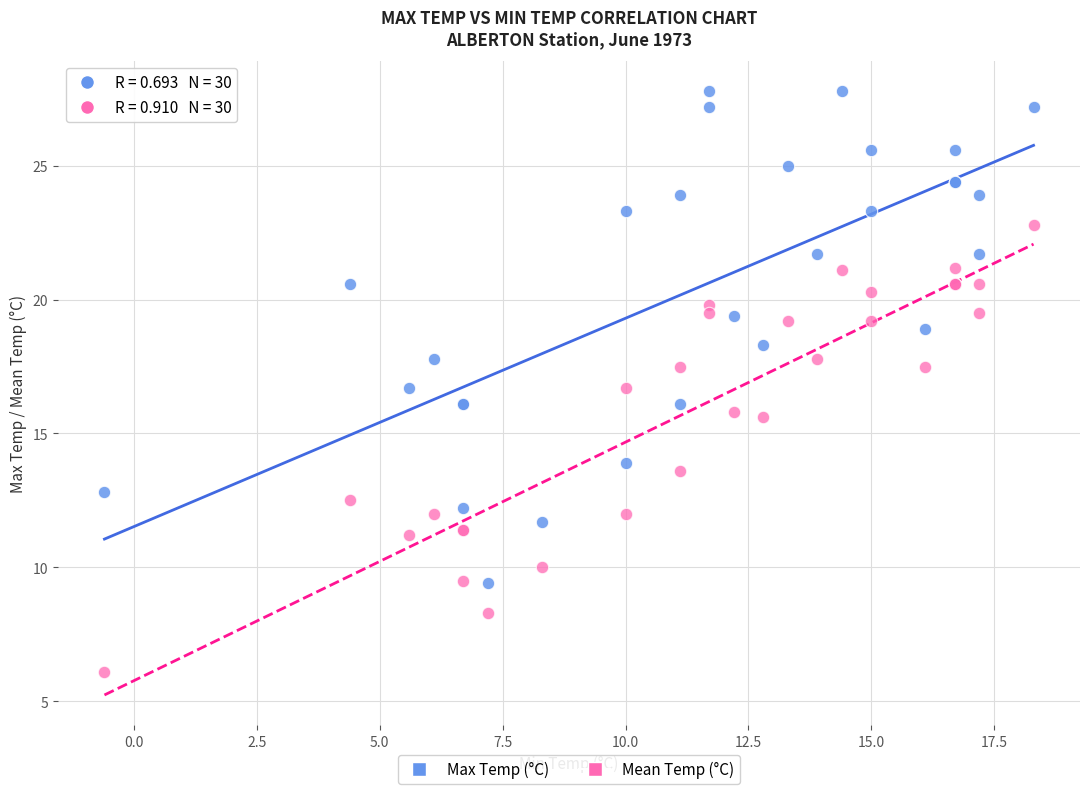

Which series has the widest spread of Y values?

Max Temp (°C)